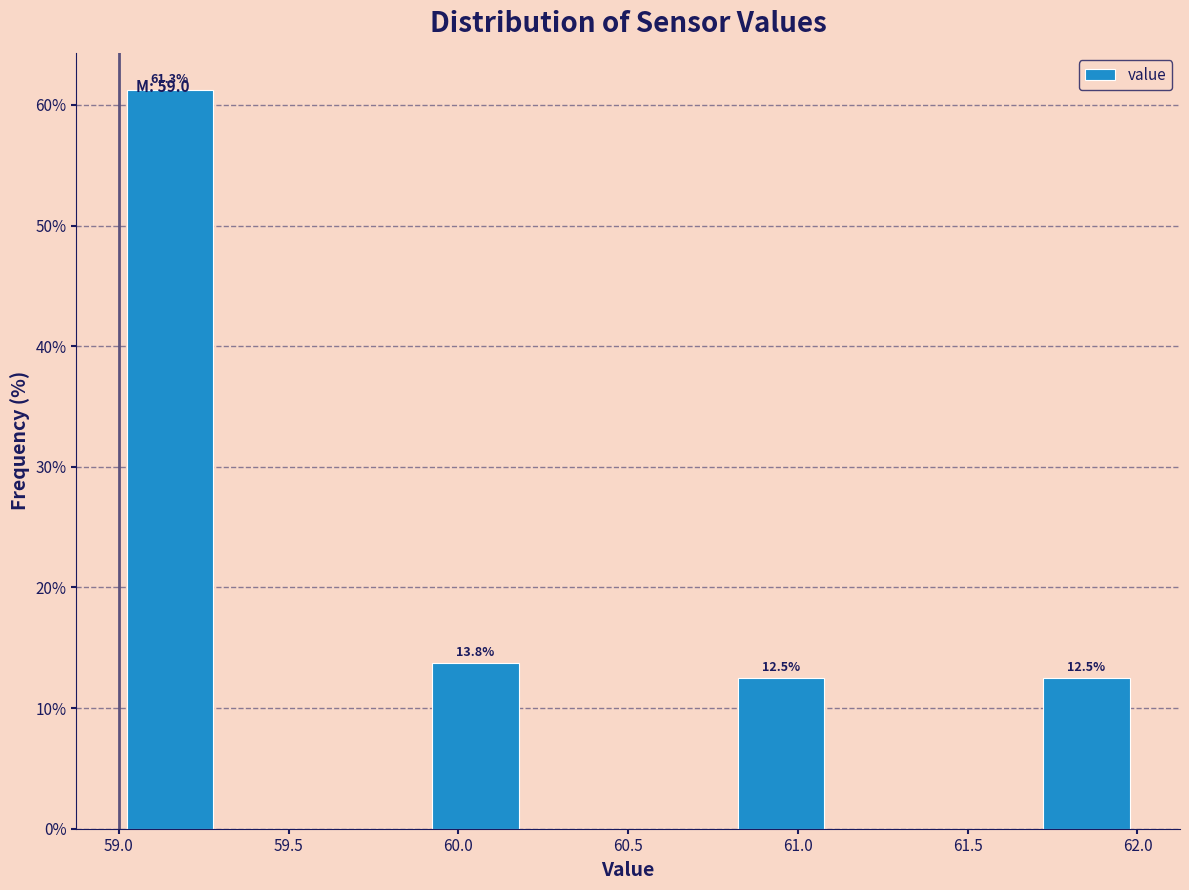

Over which range of the x-axis is the bar tallest?

59.0 to 59.3